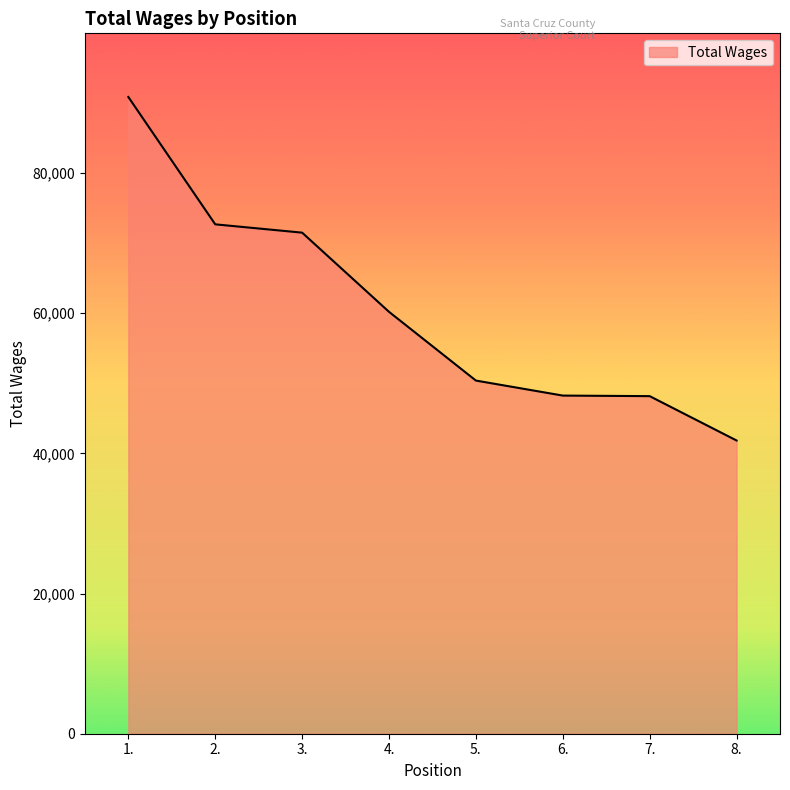

Between 3. and 8., which is larger?

3.